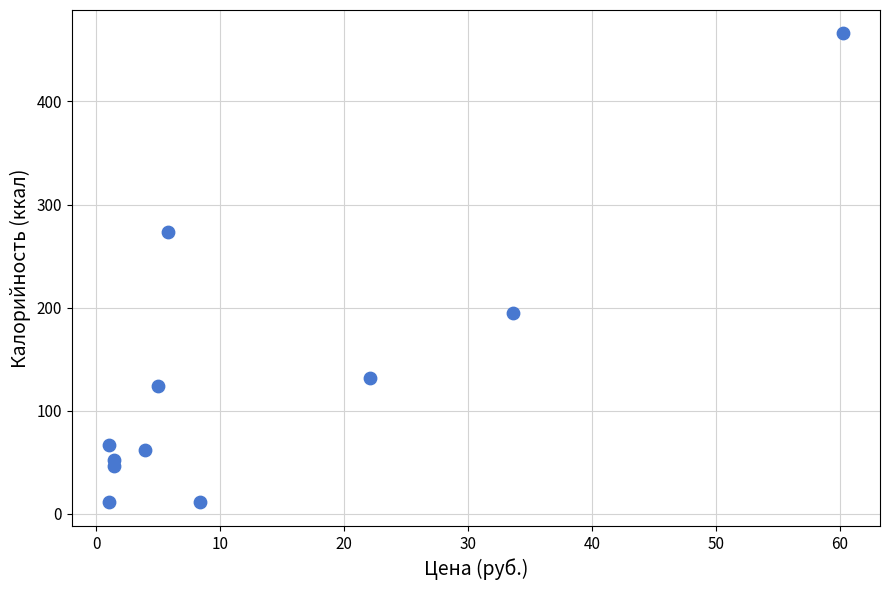

What is the range of X values (max minus min)?

59.3